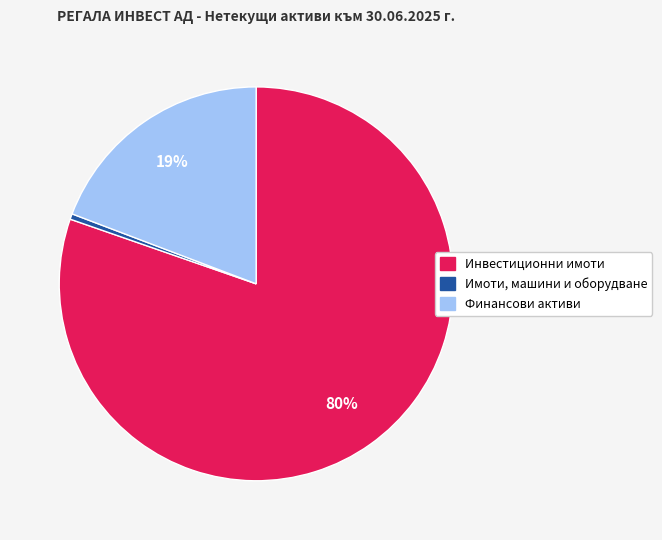

Is the sum of Финансови активи and Инвестиционни имоти greater than half?

Yes